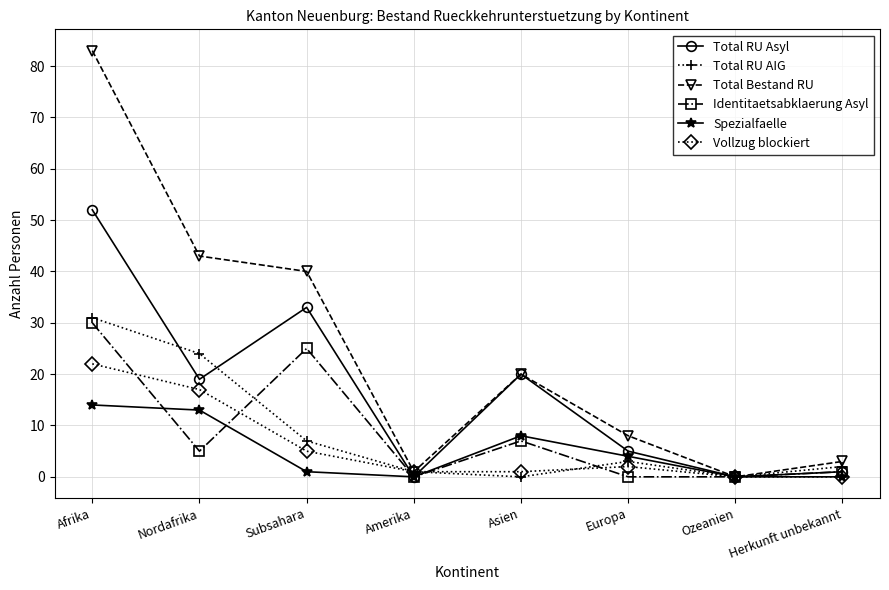

What is the label of the 4th point from the left?

Amerika